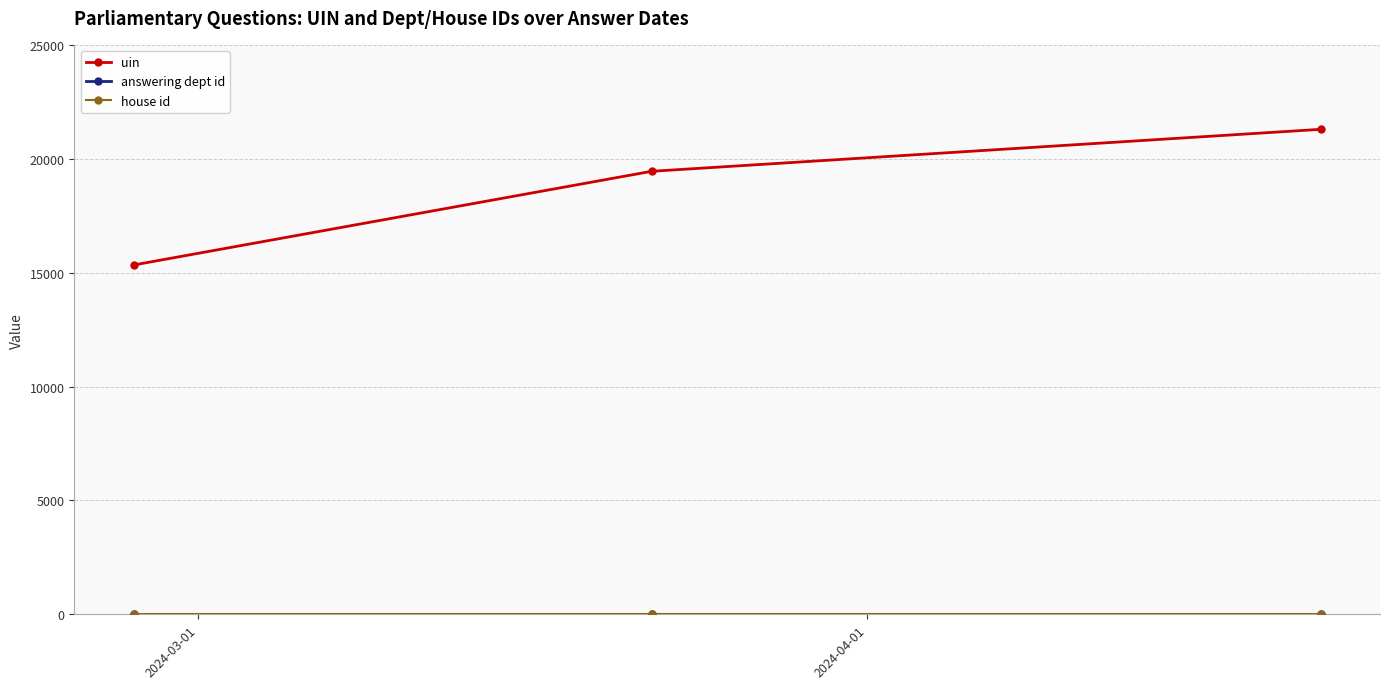

What is the smallest value displayed?

1